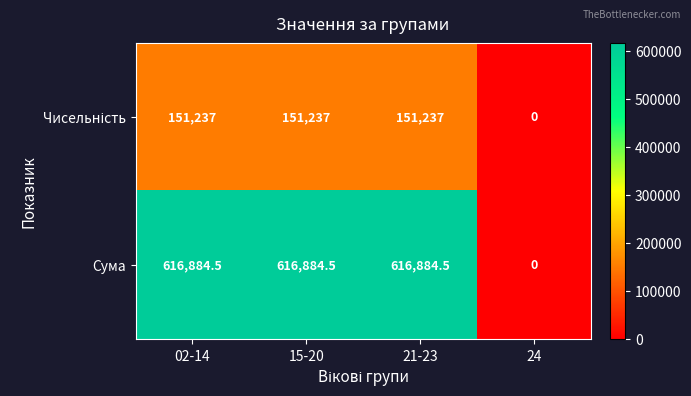

At how many categories does at least one series exceed 594809?

3